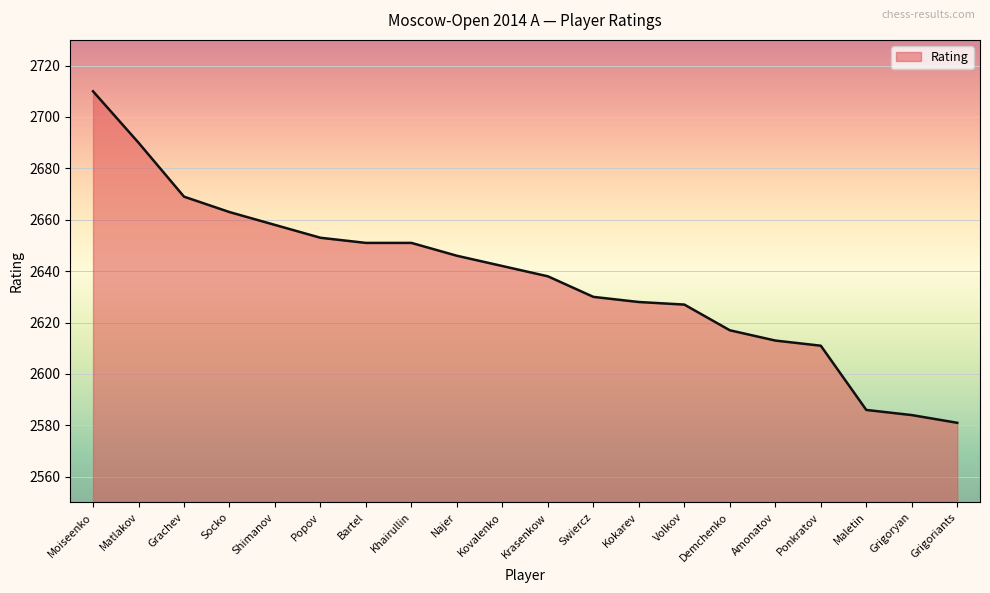

Is it true that the value at Najer is 4160?

False